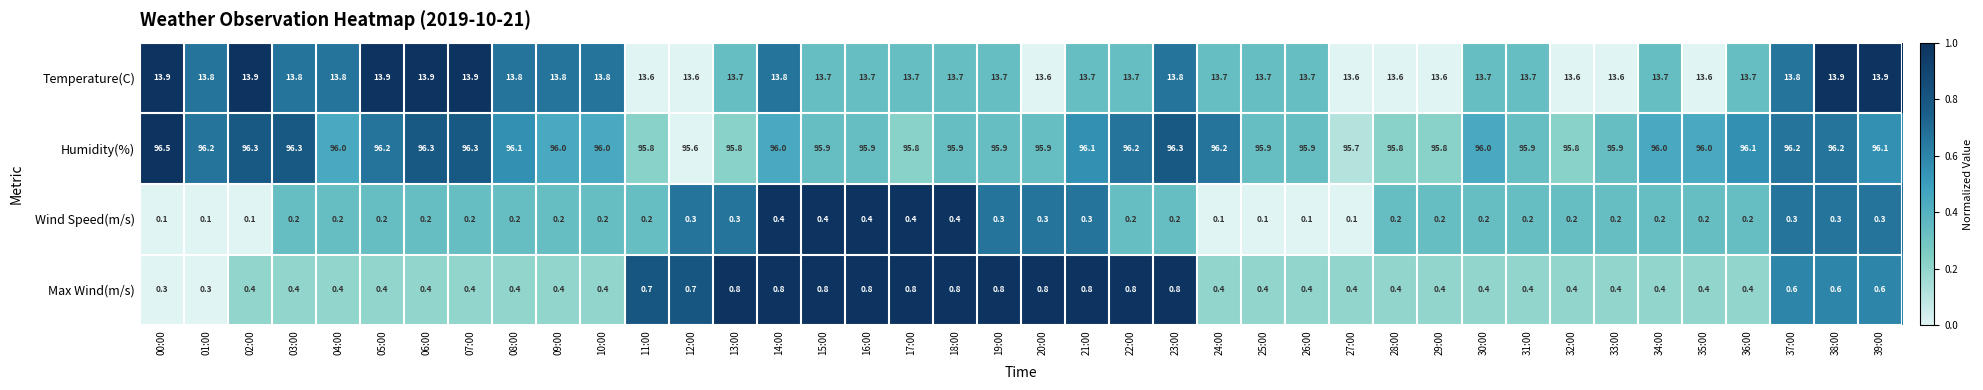

What is the sum of all Temperature(C) values?

549.4